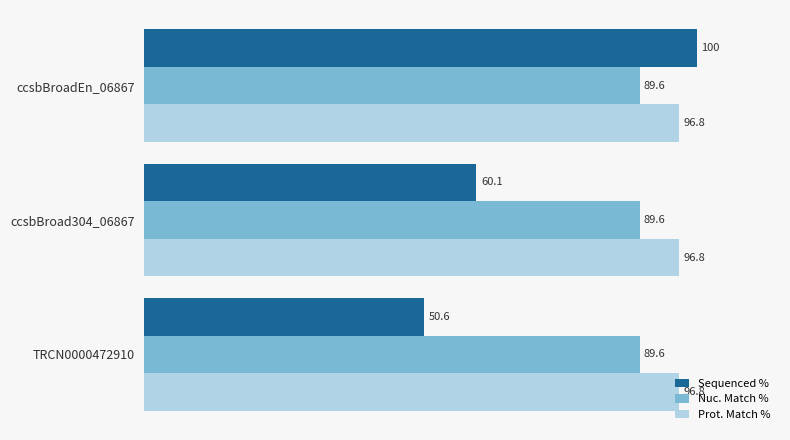

The value of Nuc. Match % at TRCN0000472910 is 89.6. True or false?

True